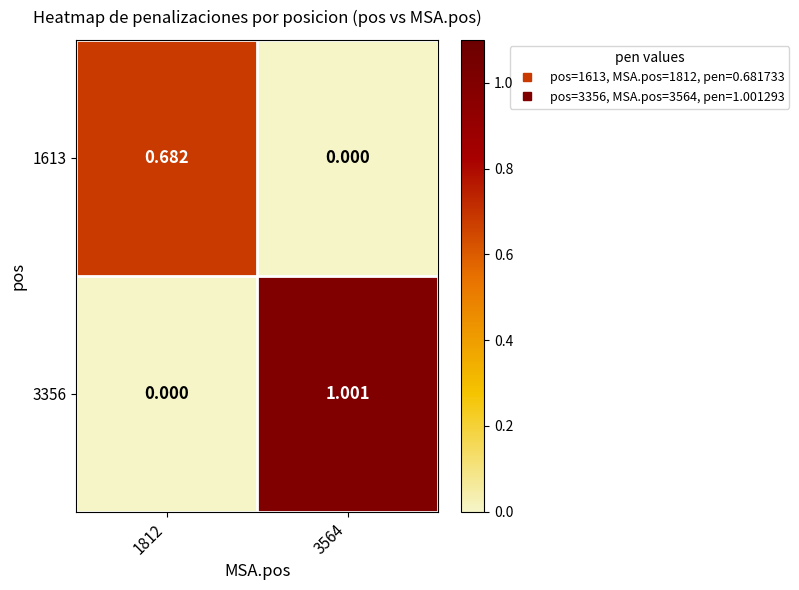

At which category is the sum across all series the highest?

3564